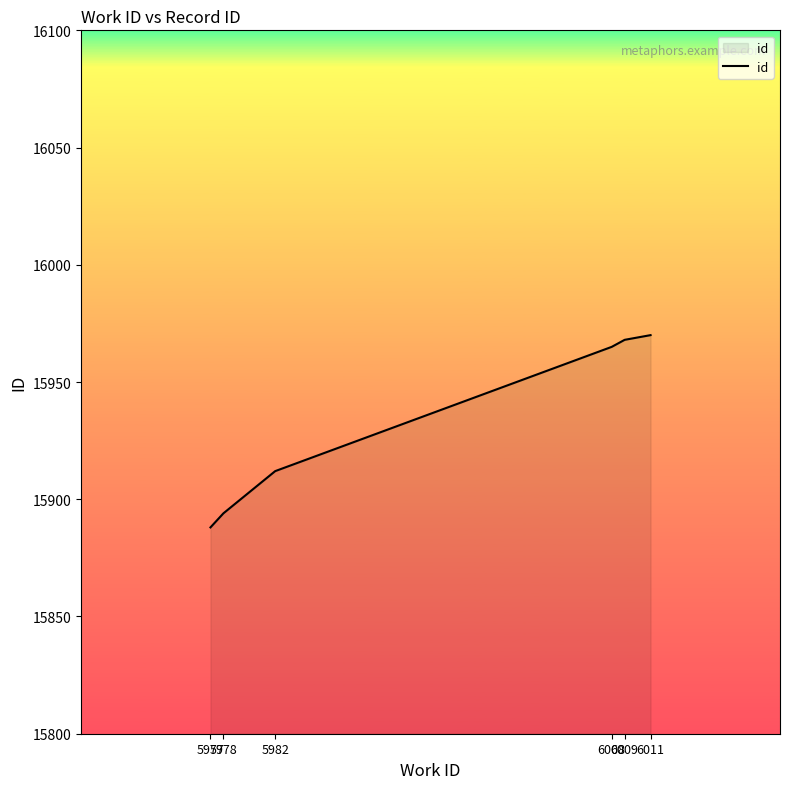

Approximately how many times larger is the value at 6009 compared to 5982?

1.0